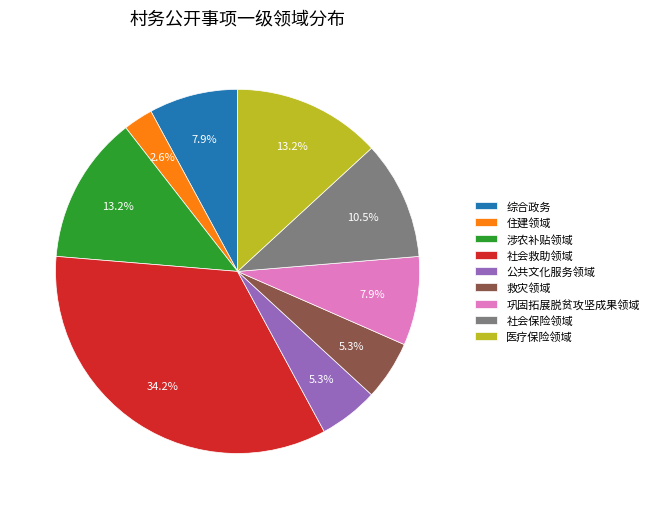

The 住建领域 slice represents 3% of the pie. True or false?

True